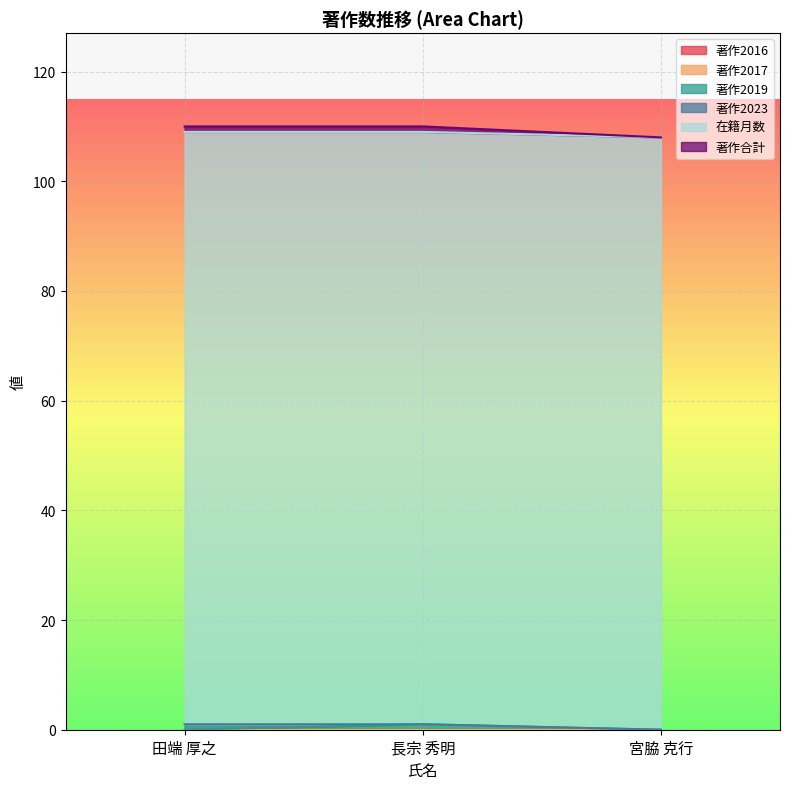

What is the total value across all series at 宮脇 克行?

108